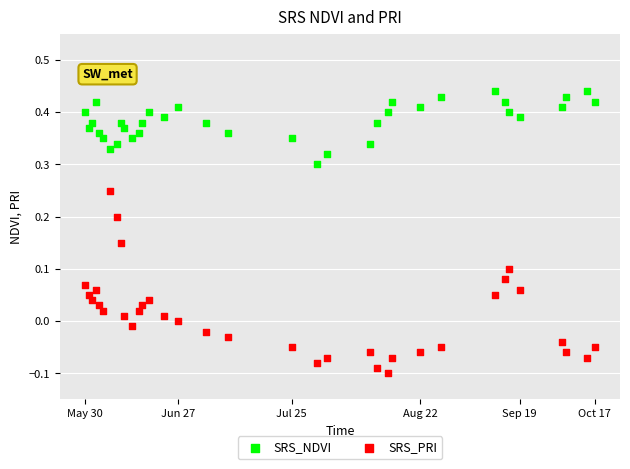

Across all data points, what is the range of X values (max minus min)?

143.0